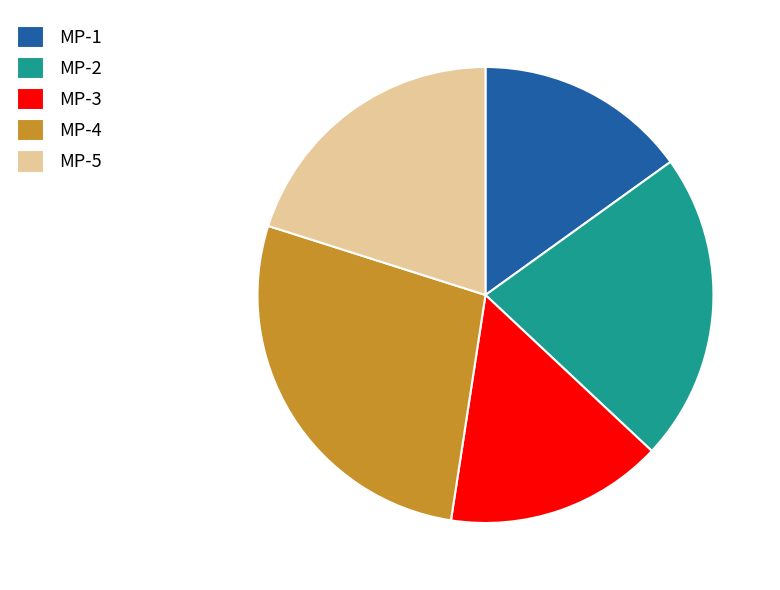

Does any single category account for the majority?

No